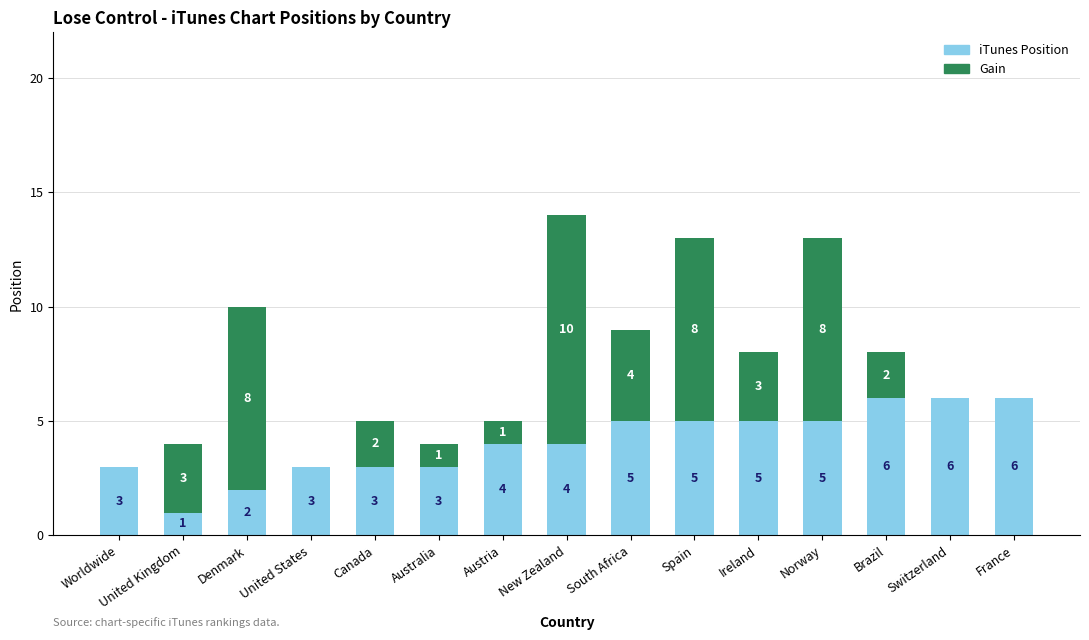

The iTunes Position series shows 1 at United Kingdom. True or false?

True